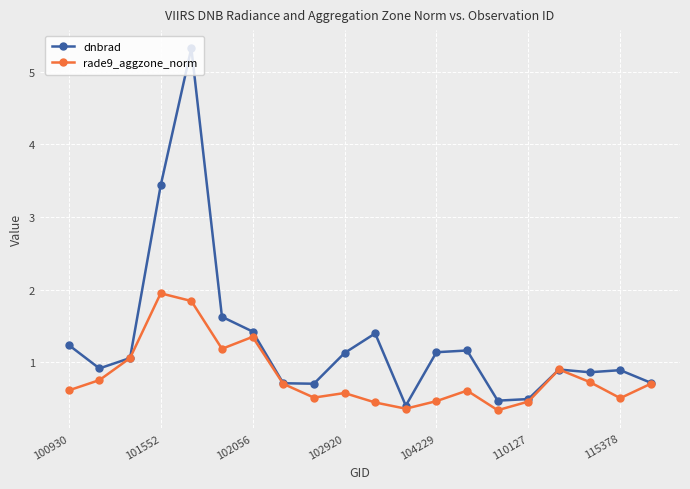

What is the sum of all rade9_aggzone_norm values?

16.1